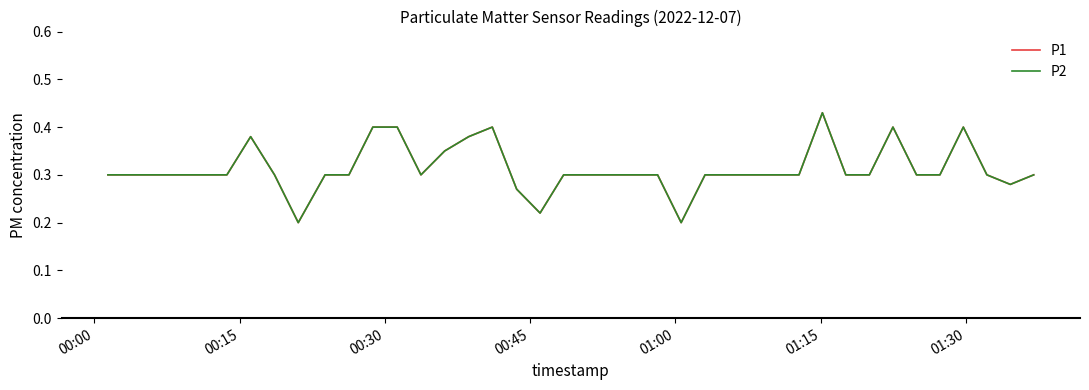

True or false: P2 and P1 cross at least once.

False